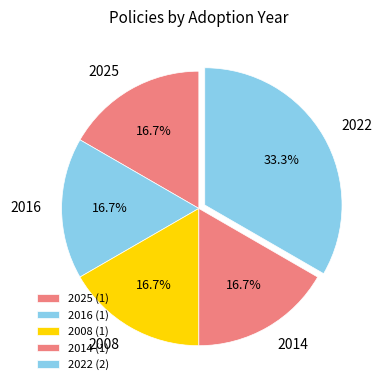

Approximately how many times larger is the value at 2025 compared to 2008?

1.0